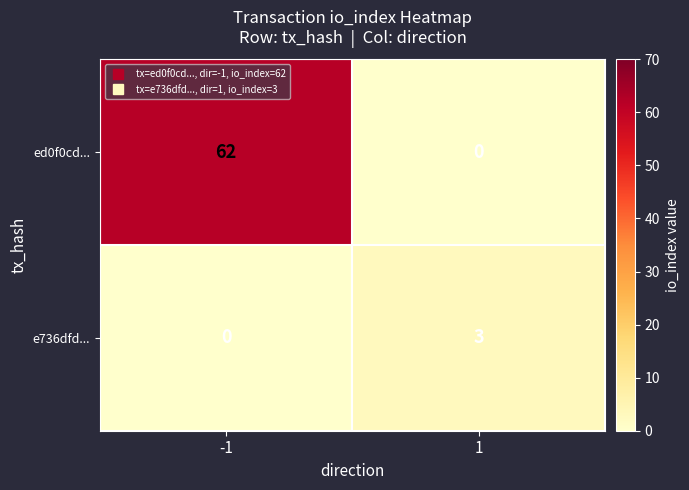

What is the sum of the ed0f0cd... values at -1 and 1?

62